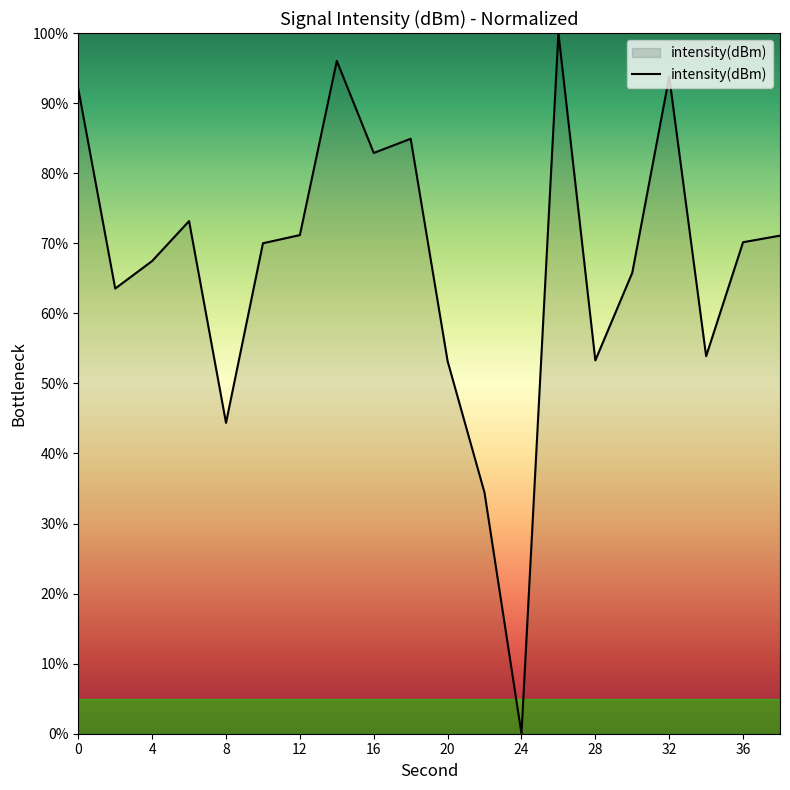

What is the average value?

67.1